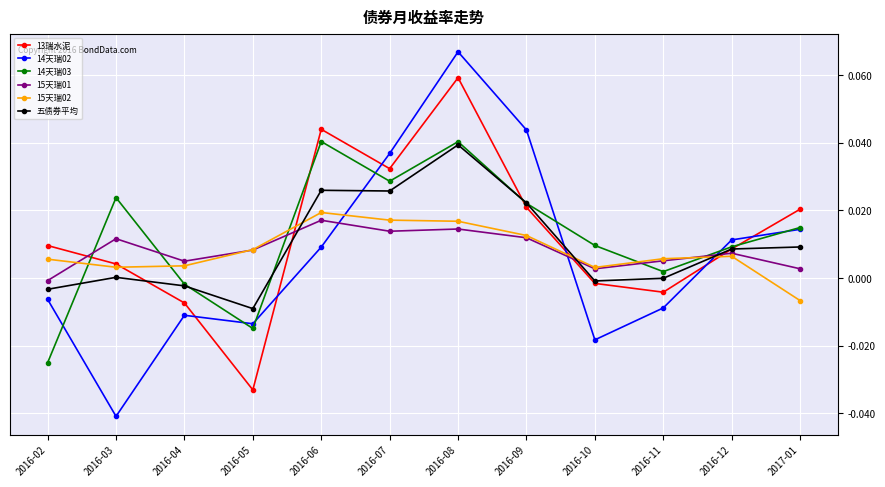

What is the label of the 6th point from the right?

2016-08